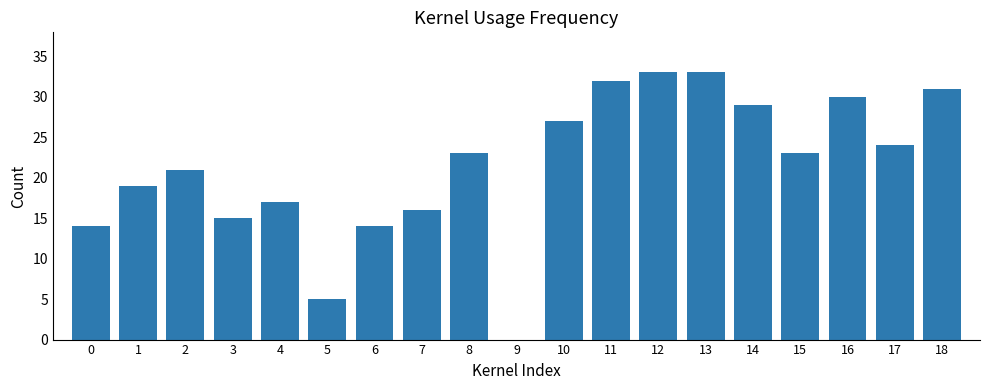

How many distinct data groups are displayed?

1